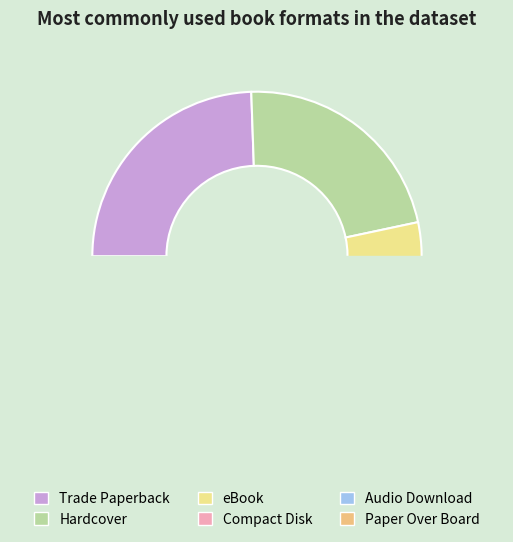

What is the smallest slice in the pie chart?

Paper Over Board